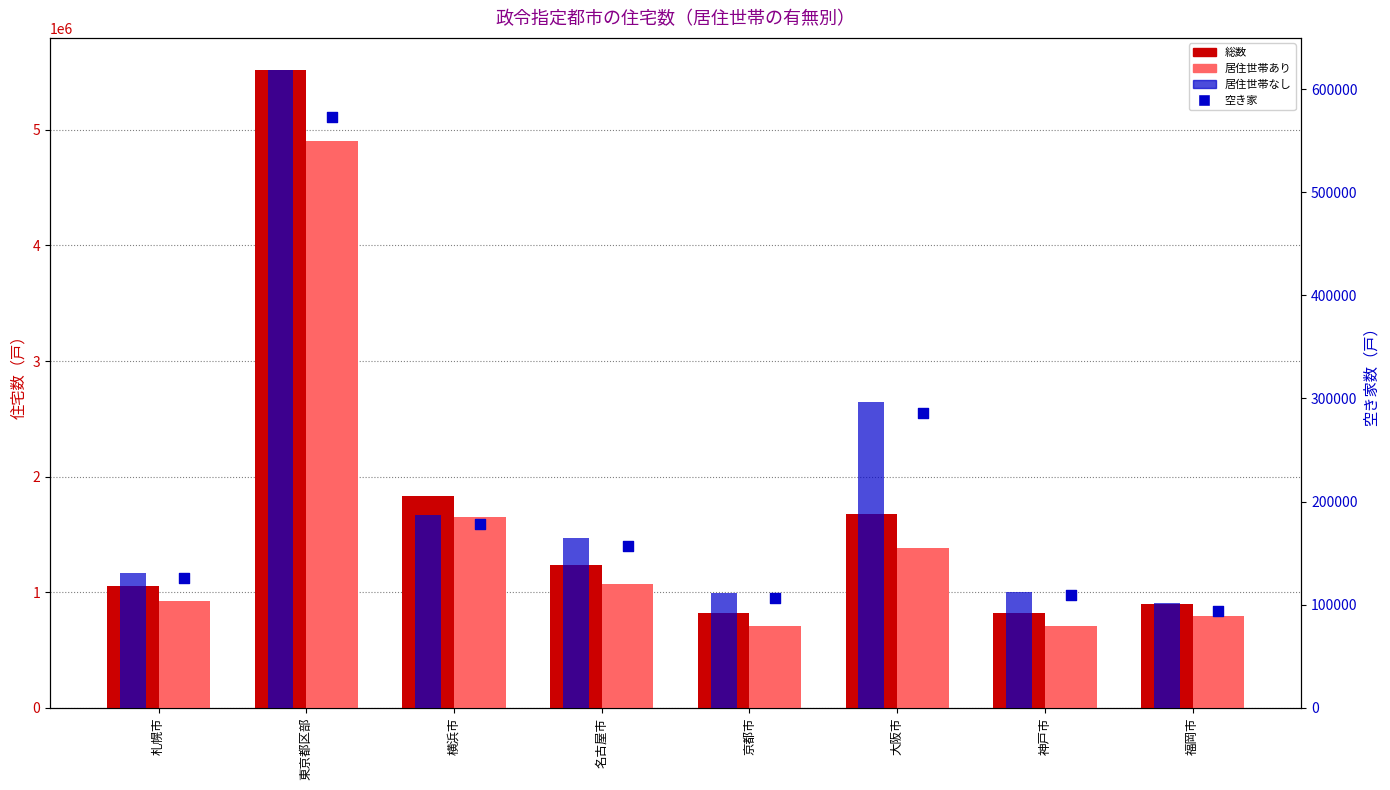

What is the total value across all series at 名古屋市?

2626100